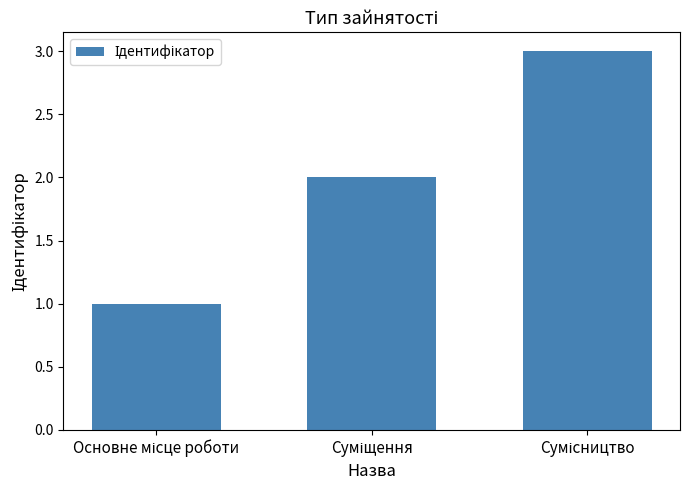

Are the bars grouped side by side (vs. stacked)?

No